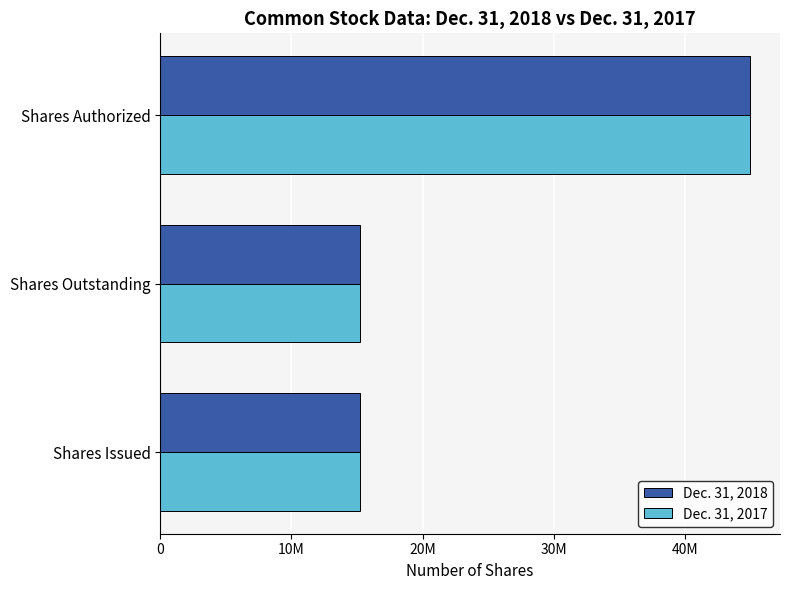

What are all the series names shown in the legend?

Dec. 31, 2018, Dec. 31, 2017